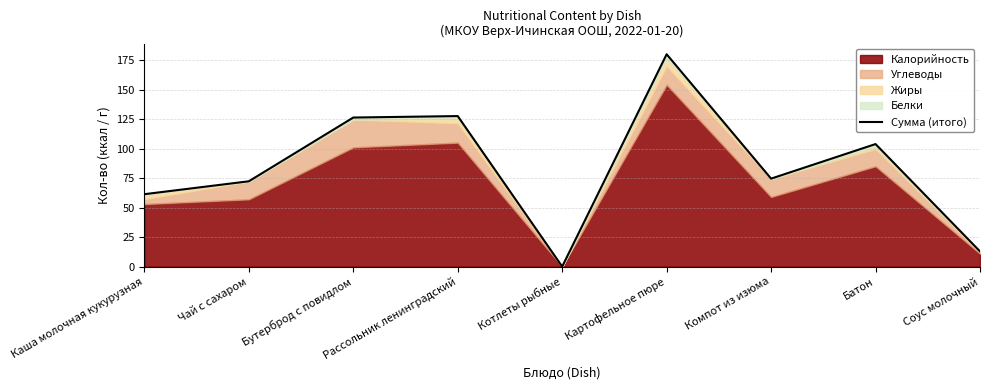

How many data points are less than 74?

4